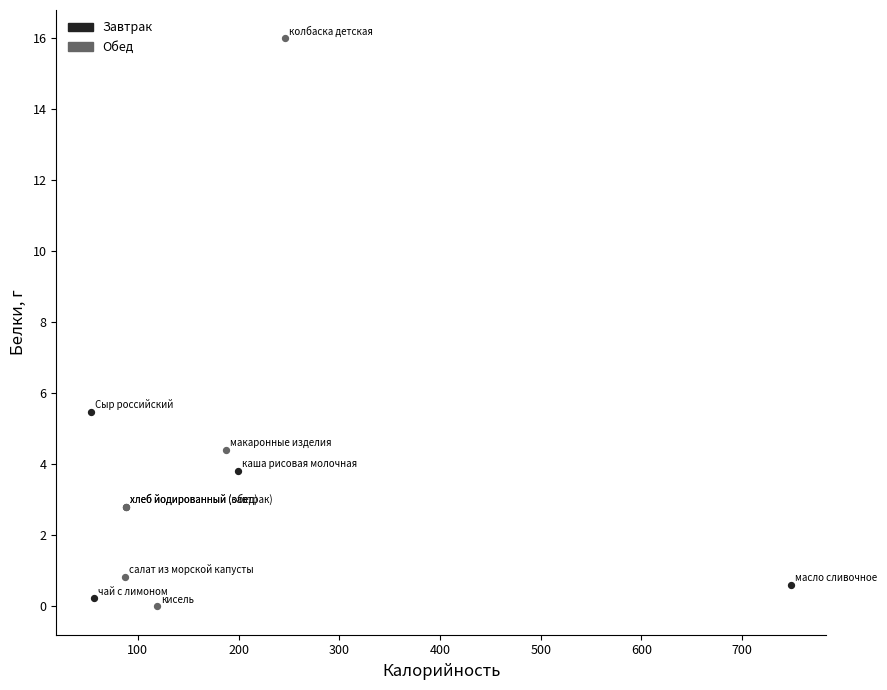

What are all the series names shown in the legend?

Завтрак, Обед